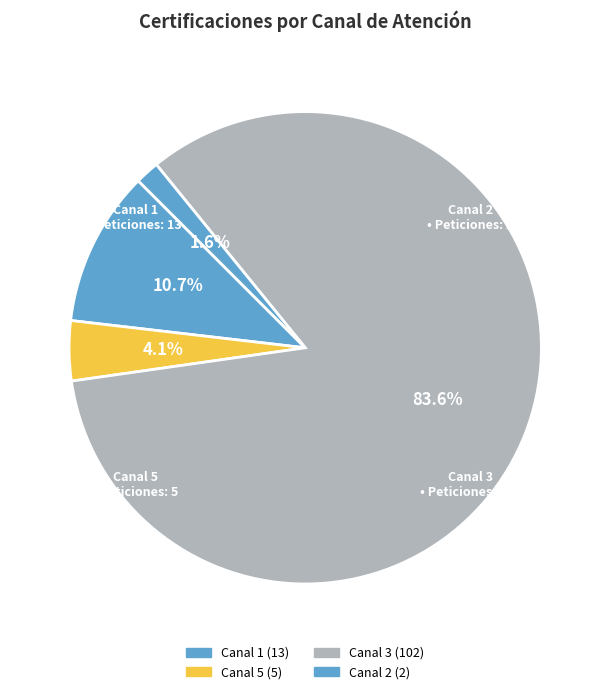

Count the number of slices in the pie.

4